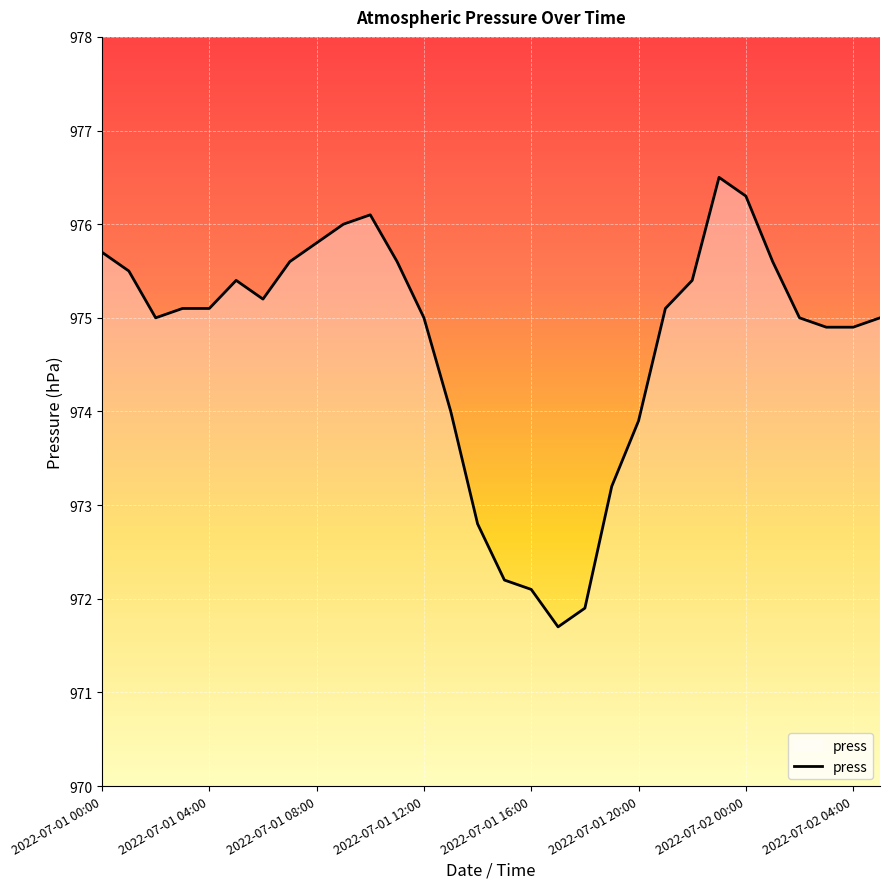

What is the difference between the maximum and minimum values?

4.8